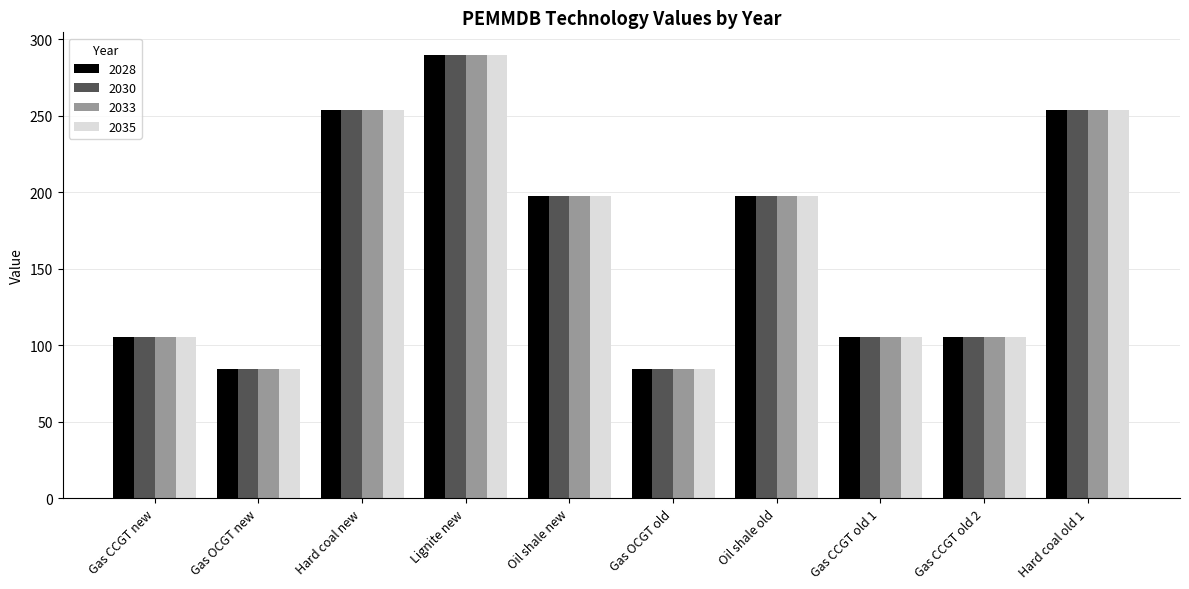

What is the value of the 2033 bar at the 2nd from the left?

84.4